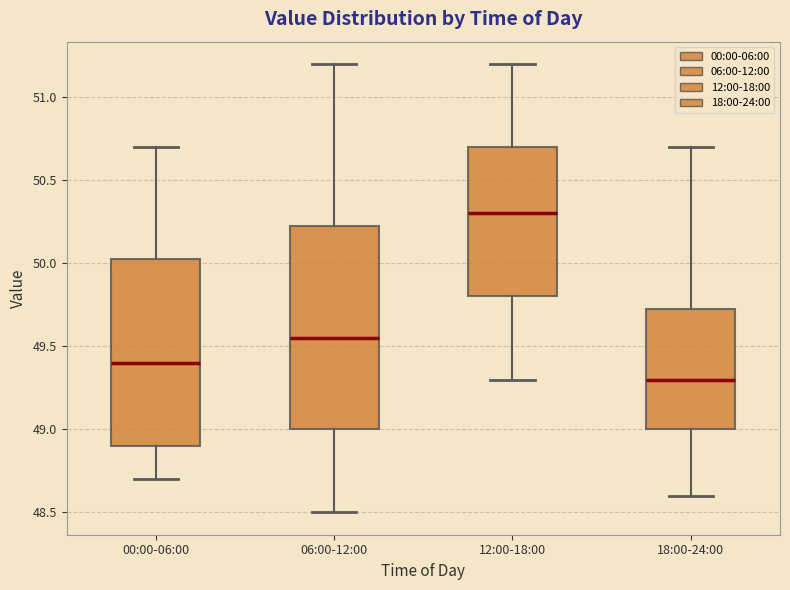

Reading left to right, read every box against the y-axis: the position of its median line, the range the box covers, and the ends of its whiskers. The values are not printed on the chart, so give them approximately, as read against the axis.

00:00-06:00: median 49.40, box 48.90 to 50.05, whiskers 48.70 to 50.70
06:00-12:00: median 49.55, box 49.00 to 50.25, whiskers 48.50 to 51.20
12:00-18:00: median 50.30, box 49.80 to 50.70, whiskers 49.30 to 51.20
18:00-24:00: median 49.30, box 49.00 to 49.75, whiskers 48.60 to 50.70